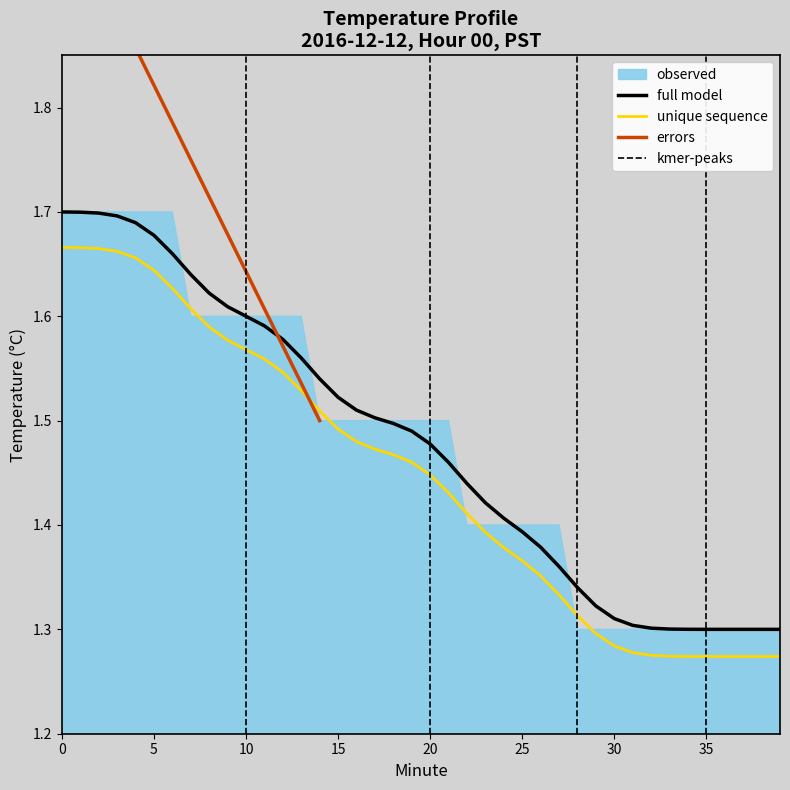

The chart shows a value of 1.3 at 37. True or false?

True